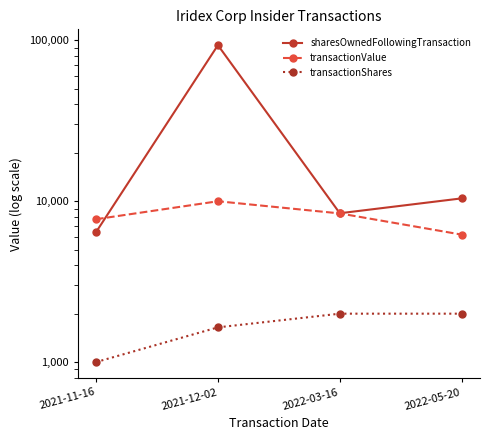

Does the chart have visible grid lines?

No